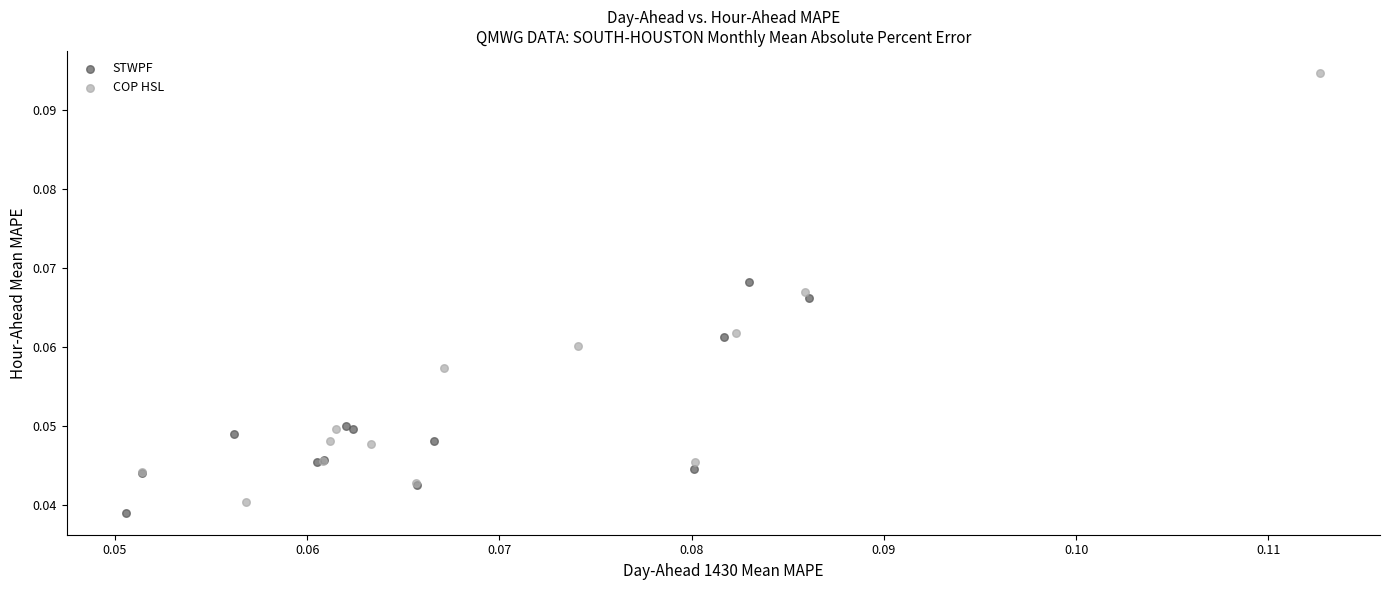

Which series has the largest Y range (max minus min)?

COP HSL